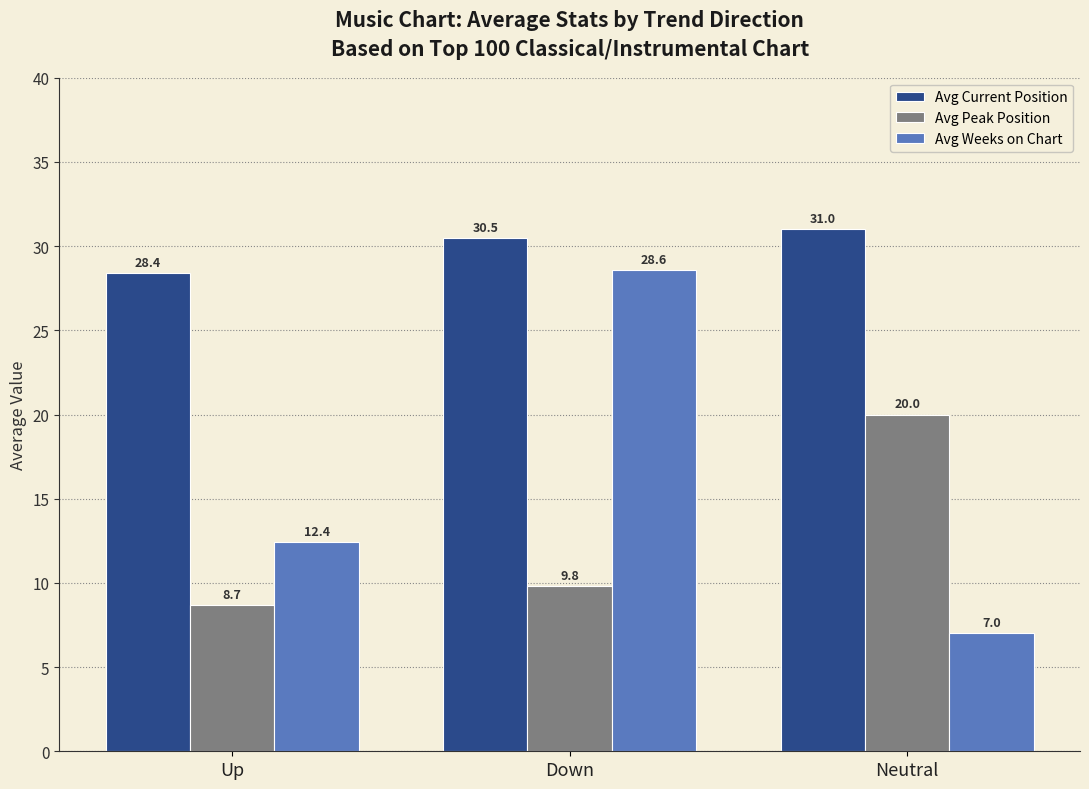

At how many categories does at least one series exceed 14?

3